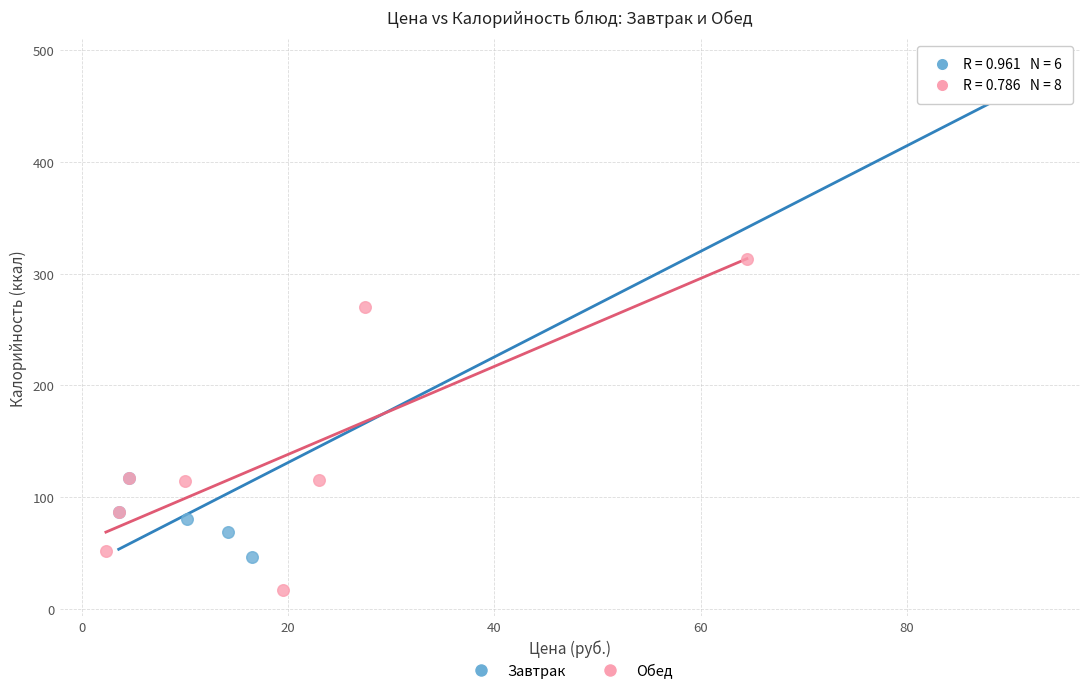

Which series reaches the maximum Y coordinate?

Завтрак